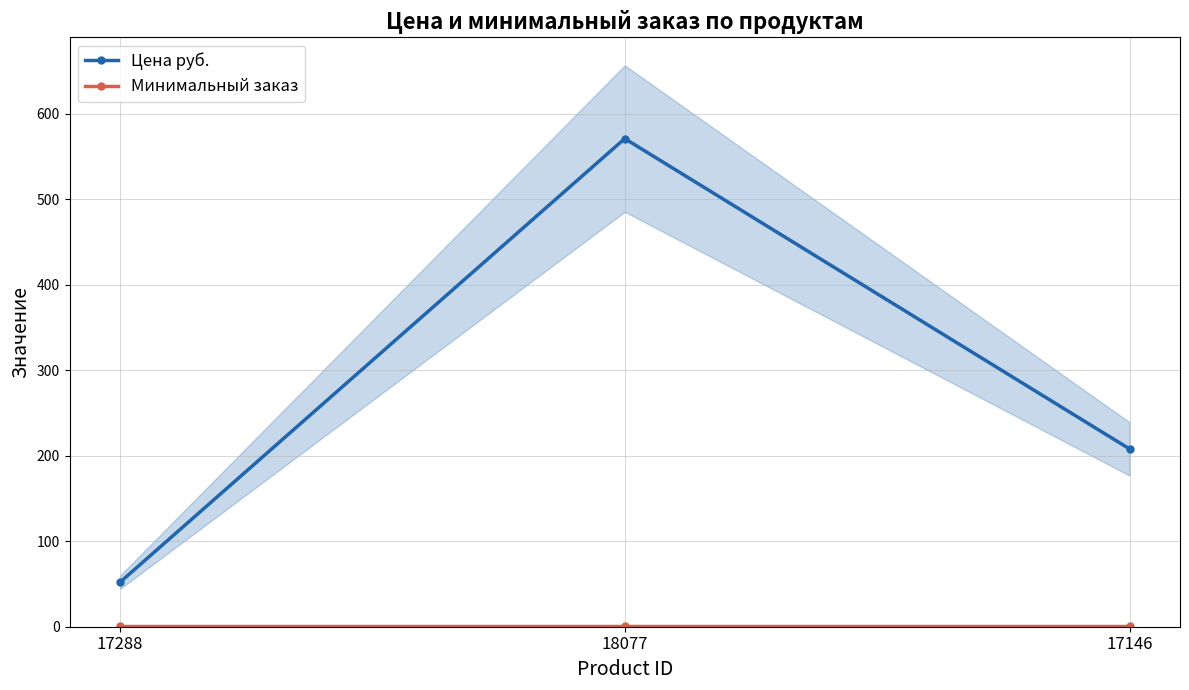

Which series has the largest total across all categories?

Цена руб.